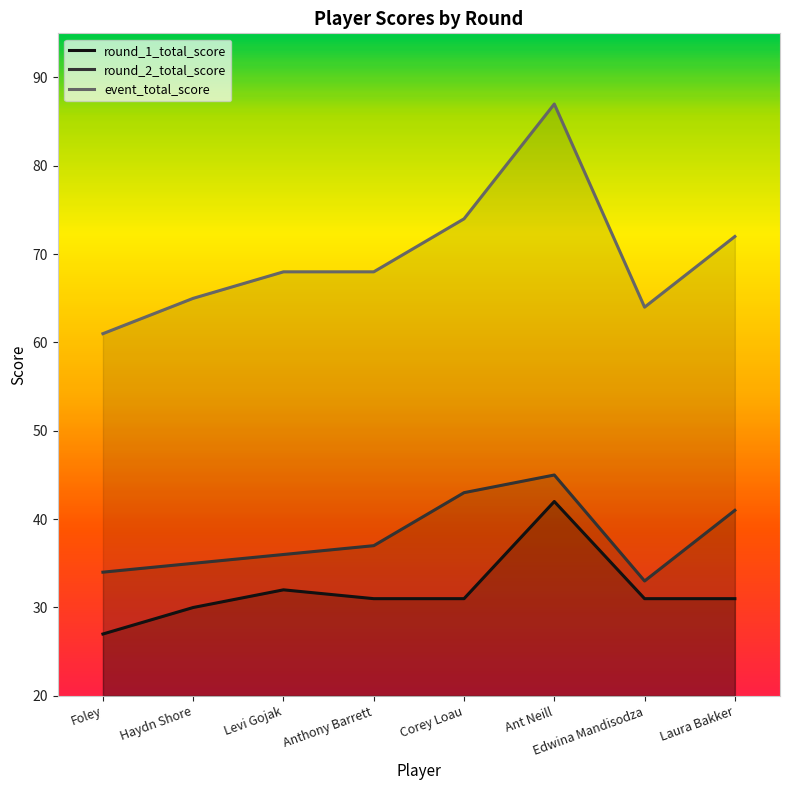

How many interior local valleys does the round_2_total_score series have?

1